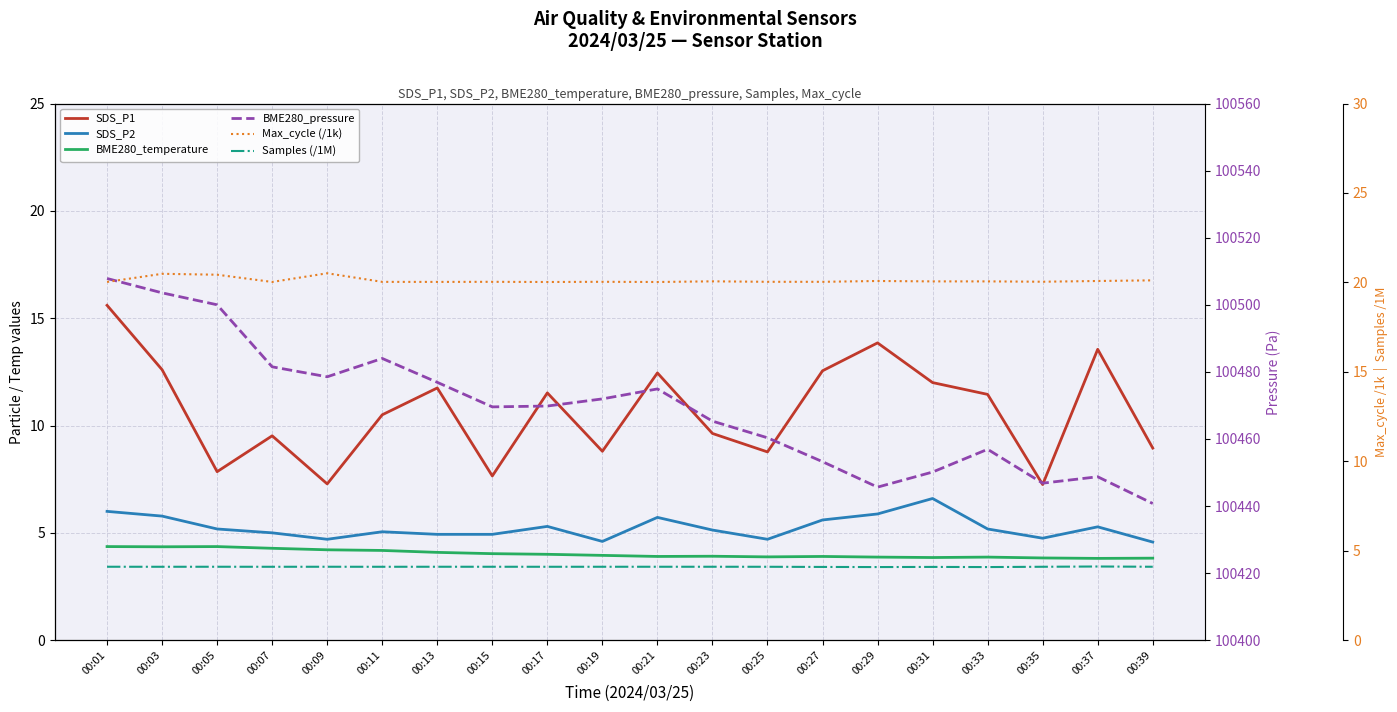

Where is the first local maximum for SDS_P1?

00:07